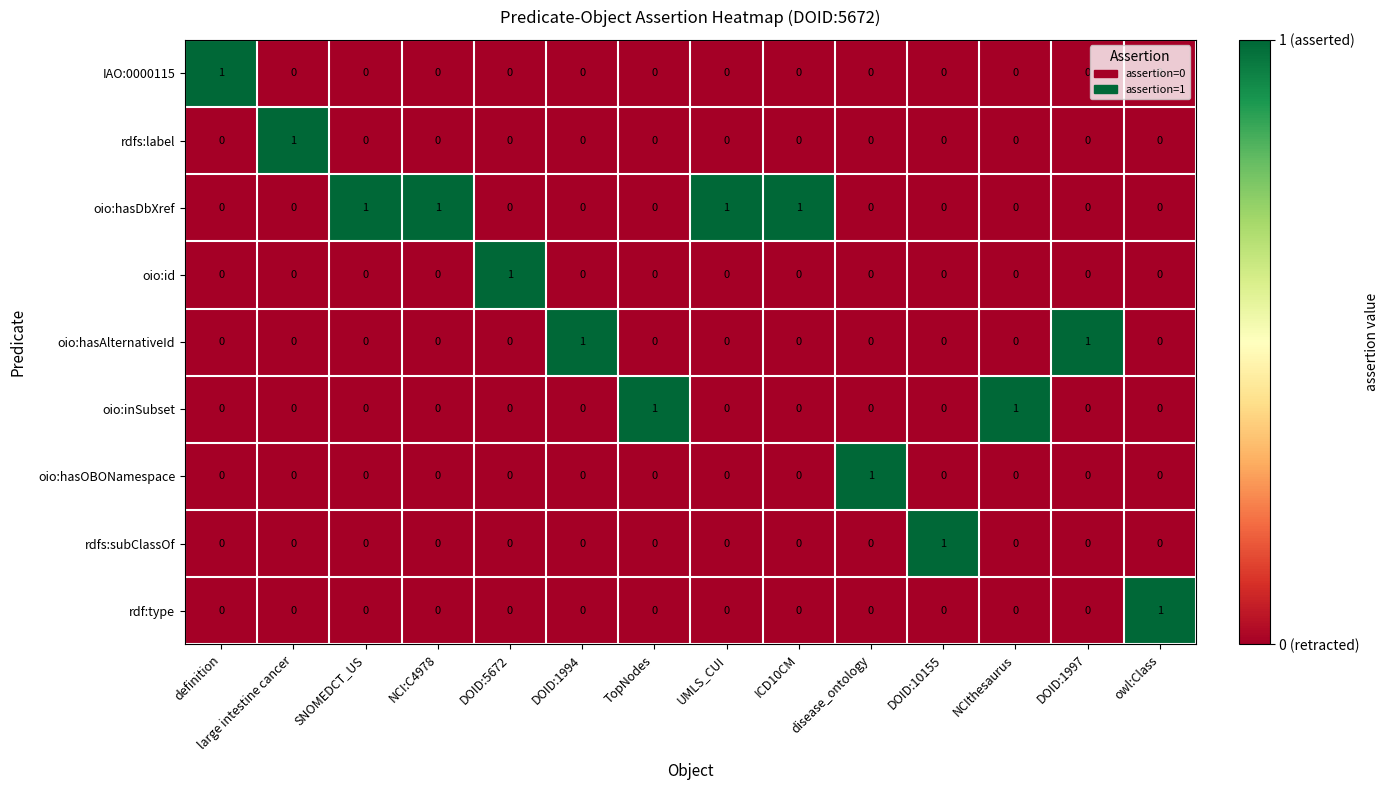

Is it true that oio:inSubset equals 0 at ICD10CM?

True